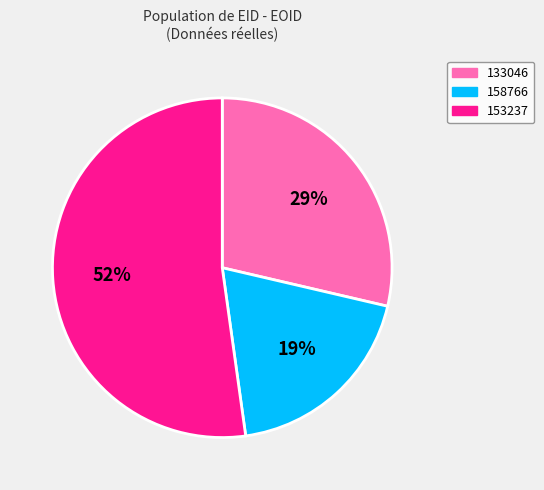

Rank the categories by value from highest to lowest.

153237, 133046, 158766